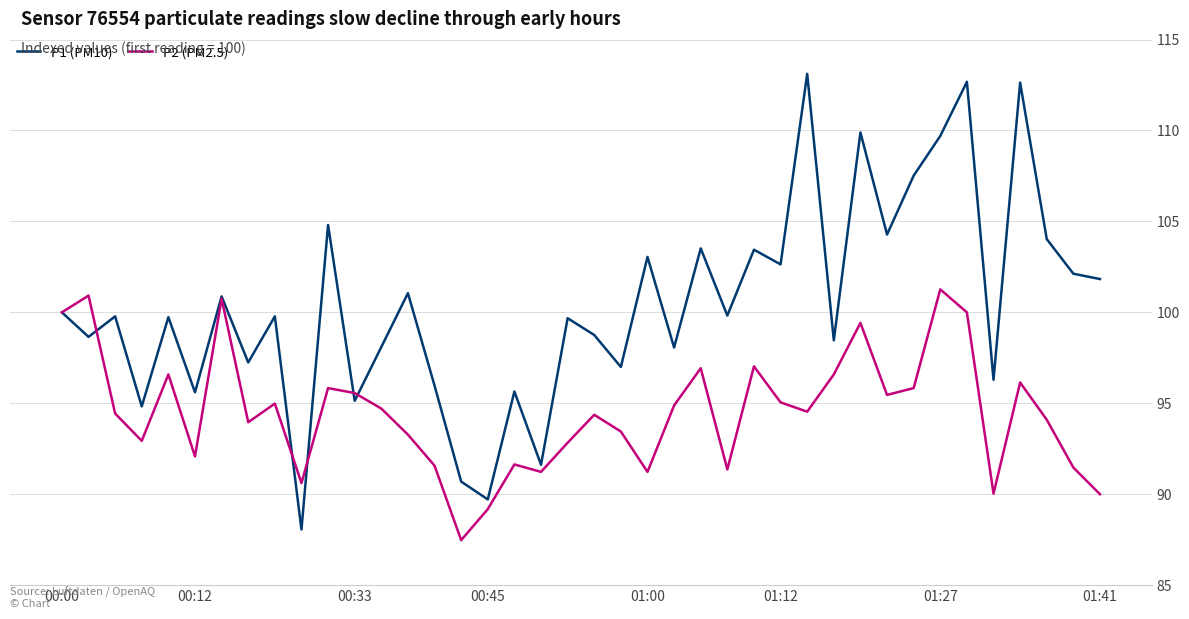

Rank the series by their average value, from highest to lowest.

P1 (PM10), P2 (PM2.5)